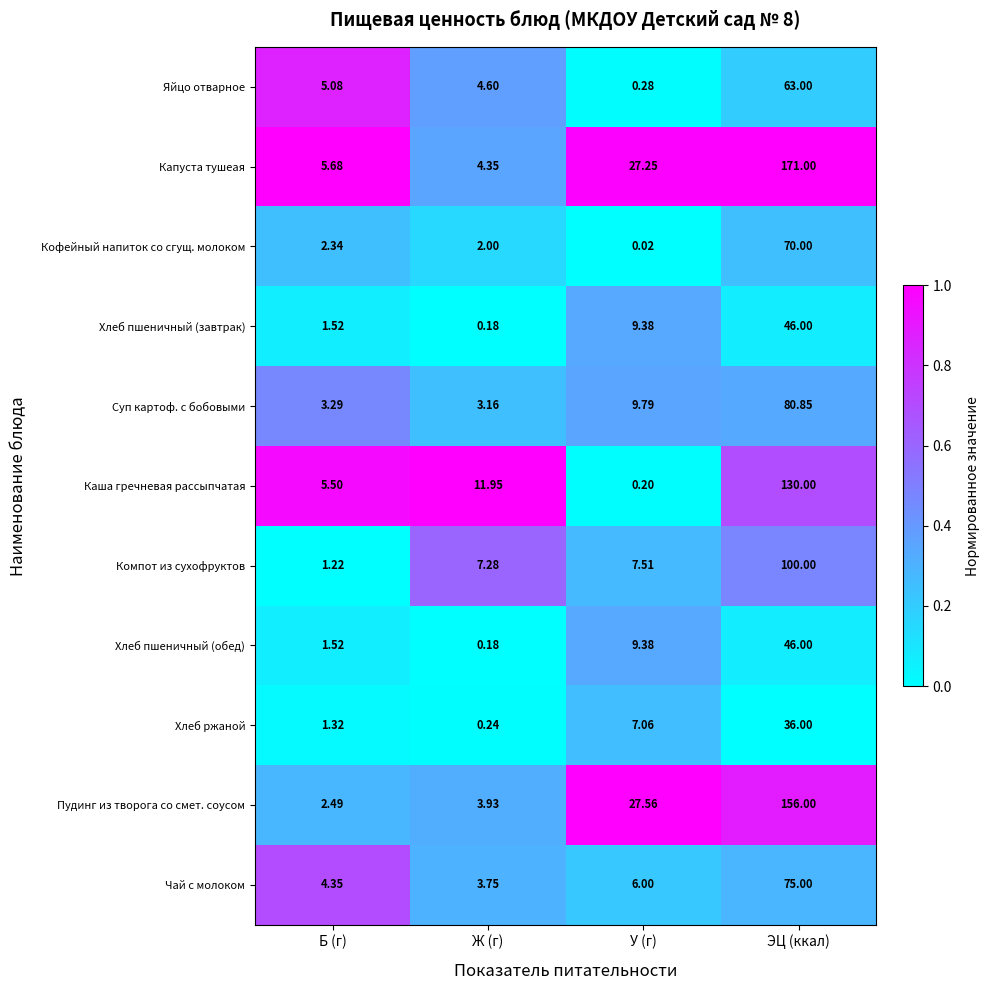

Which series has the largest total across all categories?

Капуста тушеая